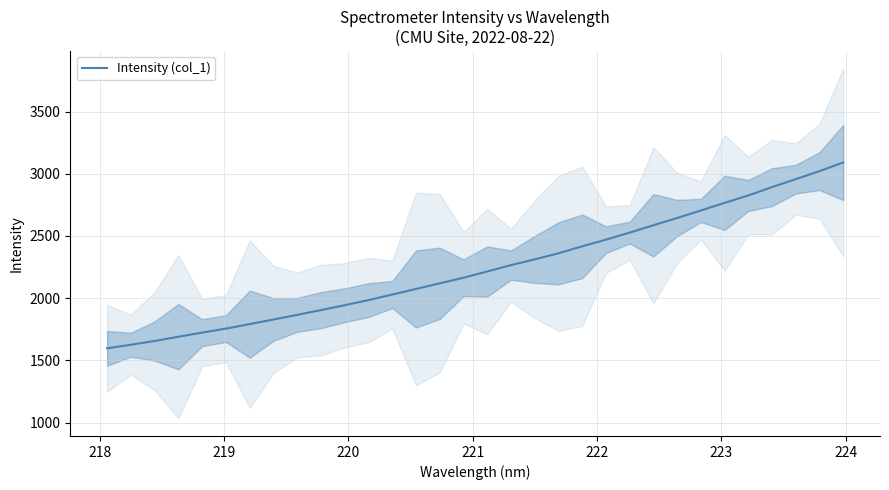

What is the lowest value of the Intensity (col_1) series?

1596.7